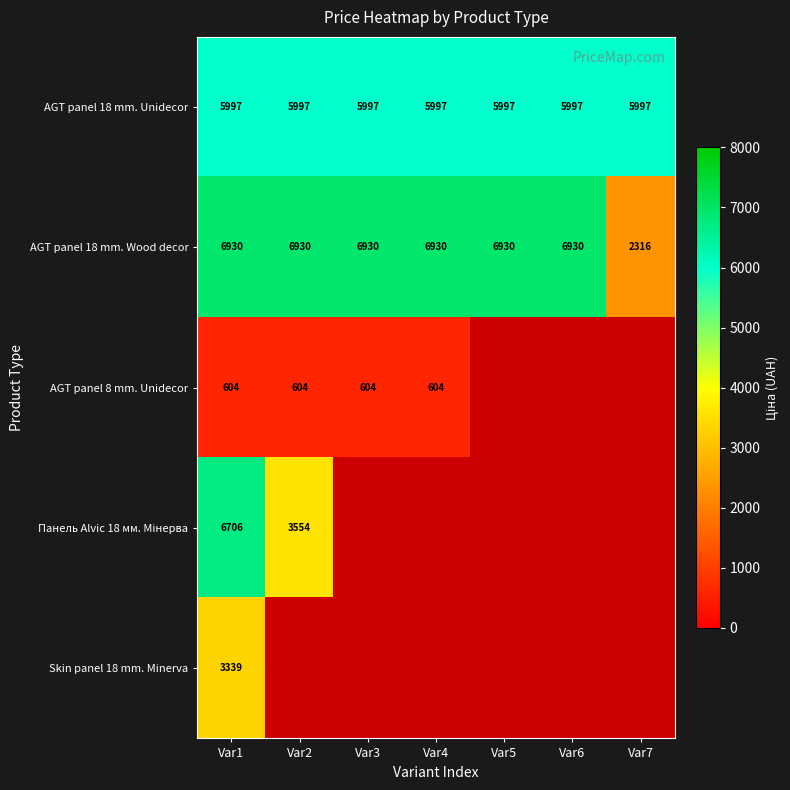

Is the value of AGT panel 18 mm. Wood decor at Var4 greater than the value of AGT panel 18 mm. Unidecor at Var6?

Yes